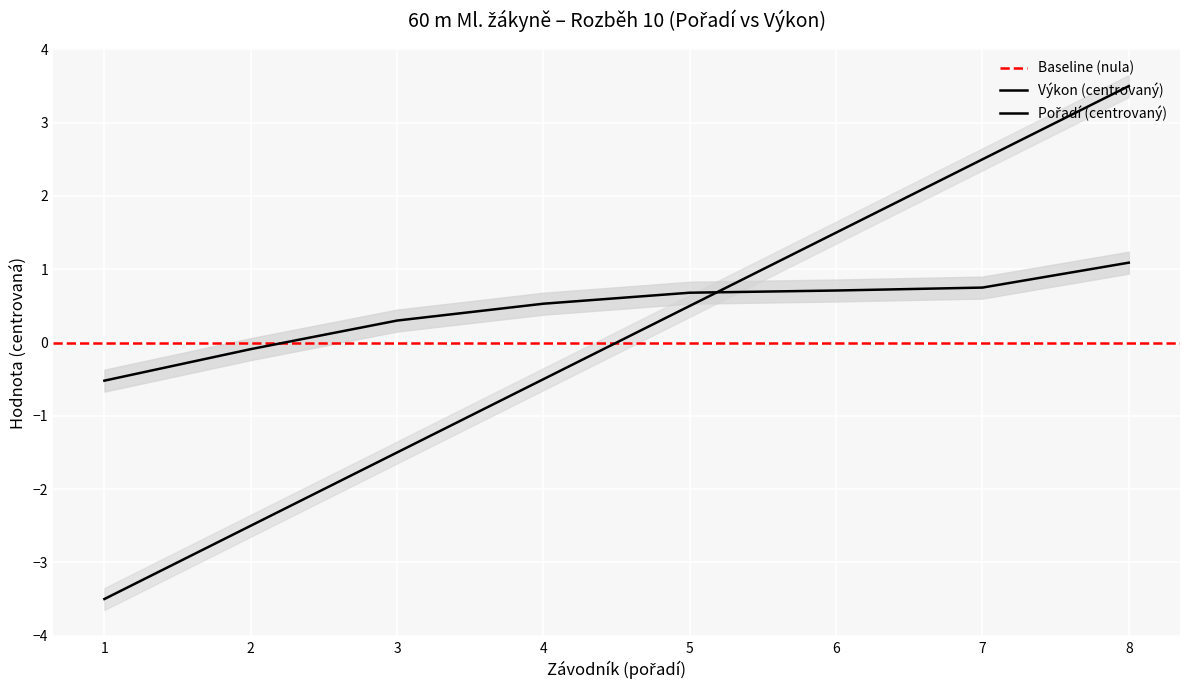

What is the minimum value shown in the chart?

-3.5